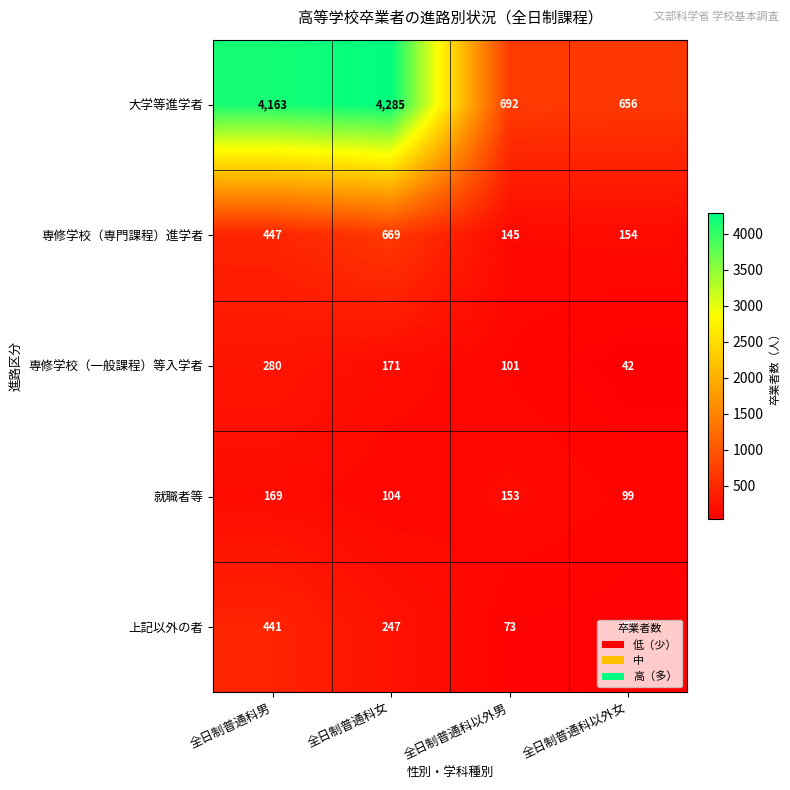

Between 全日制普通科以外男 and 全日制普通科以外女, which series saw the biggest shift?

専修学校（一般課程）等入学者